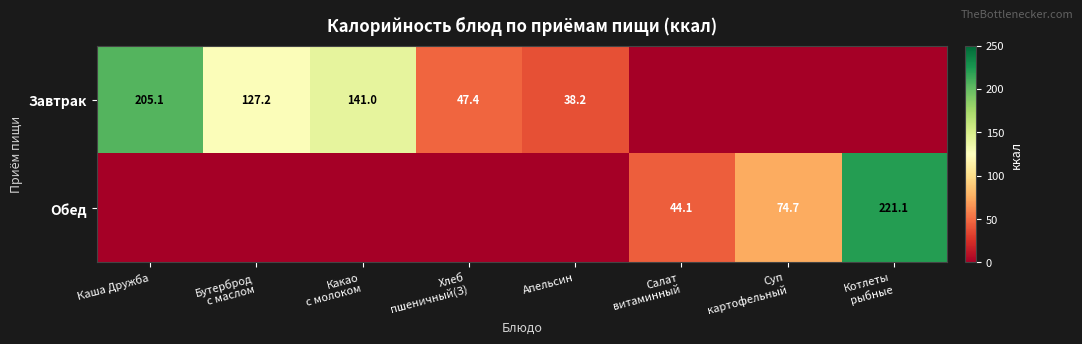

What is the total value across all series at Апельсин?

38.2